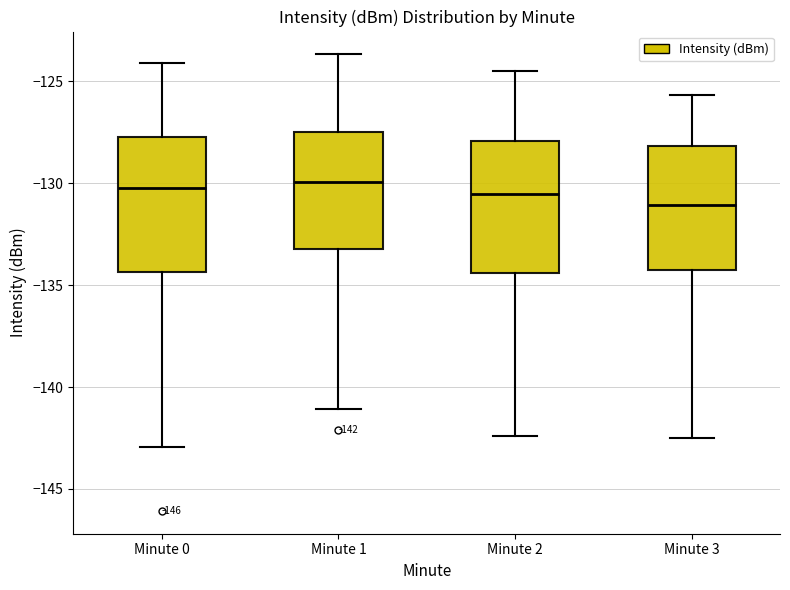

Which box's median line is the lowest?

Minute 3